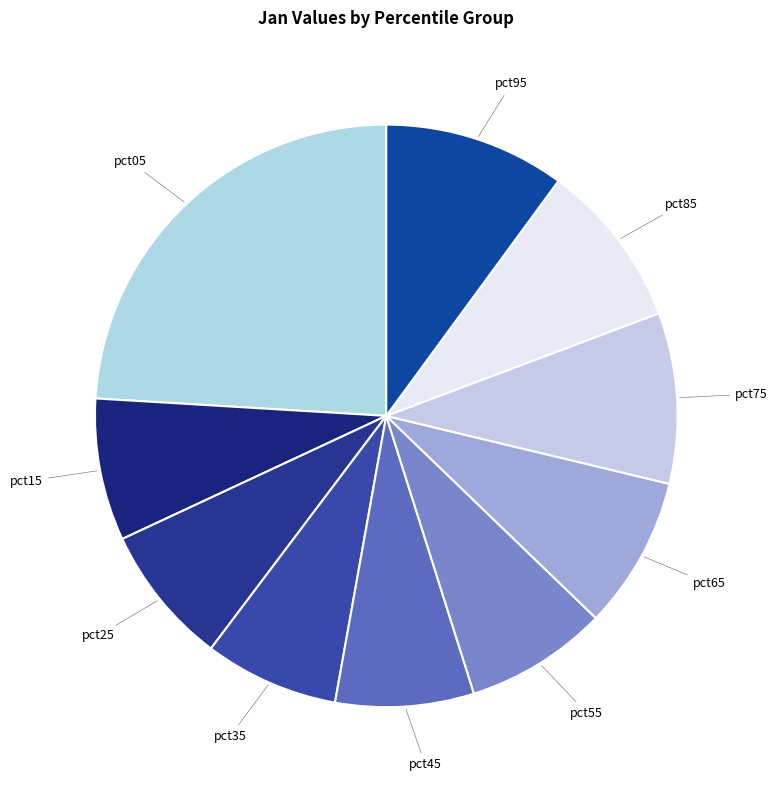

Which category has the biggest portion of the pie?

pct05